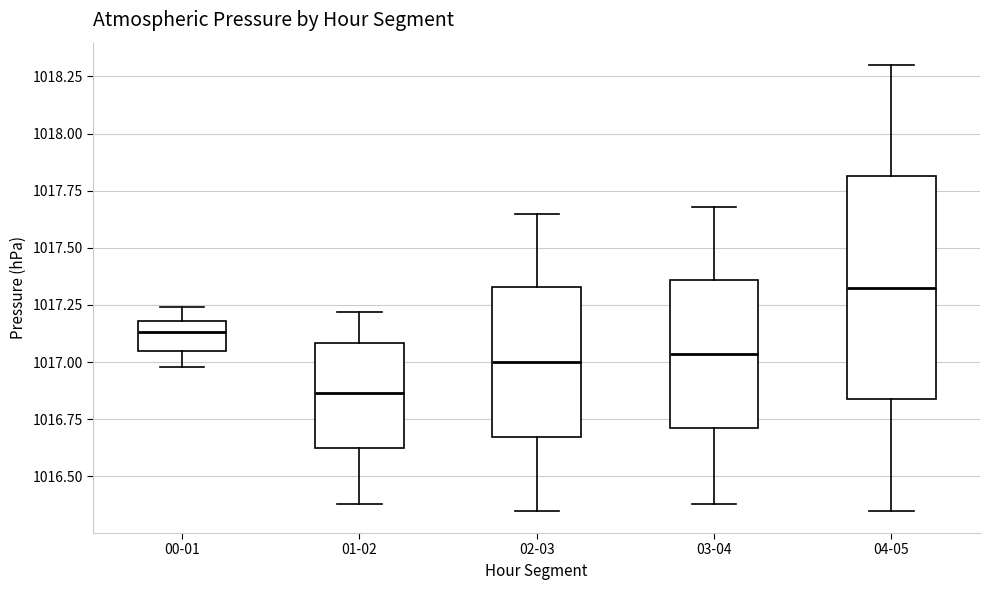

Reading left to right, transcribe this box plot: for each box, give where its median line is, the range the box spans, and where its two whiskers end, as read against the y-axis. The values are not printed on the chart, so give them approximately, as read against the axis.

00-01: median 1017.15, box 1017.05 to 1017.20, whiskers 1017.00 to 1017.25
01-02: median 1016.85, box 1016.60 to 1017.10, whiskers 1016.40 to 1017.20
02-03: median 1017.00, box 1016.65 to 1017.35, whiskers 1016.35 to 1017.65
03-04: median 1017.05, box 1016.70 to 1017.35, whiskers 1016.40 to 1017.70
04-05: median 1017.35, box 1016.85 to 1017.80, whiskers 1016.35 to 1018.30